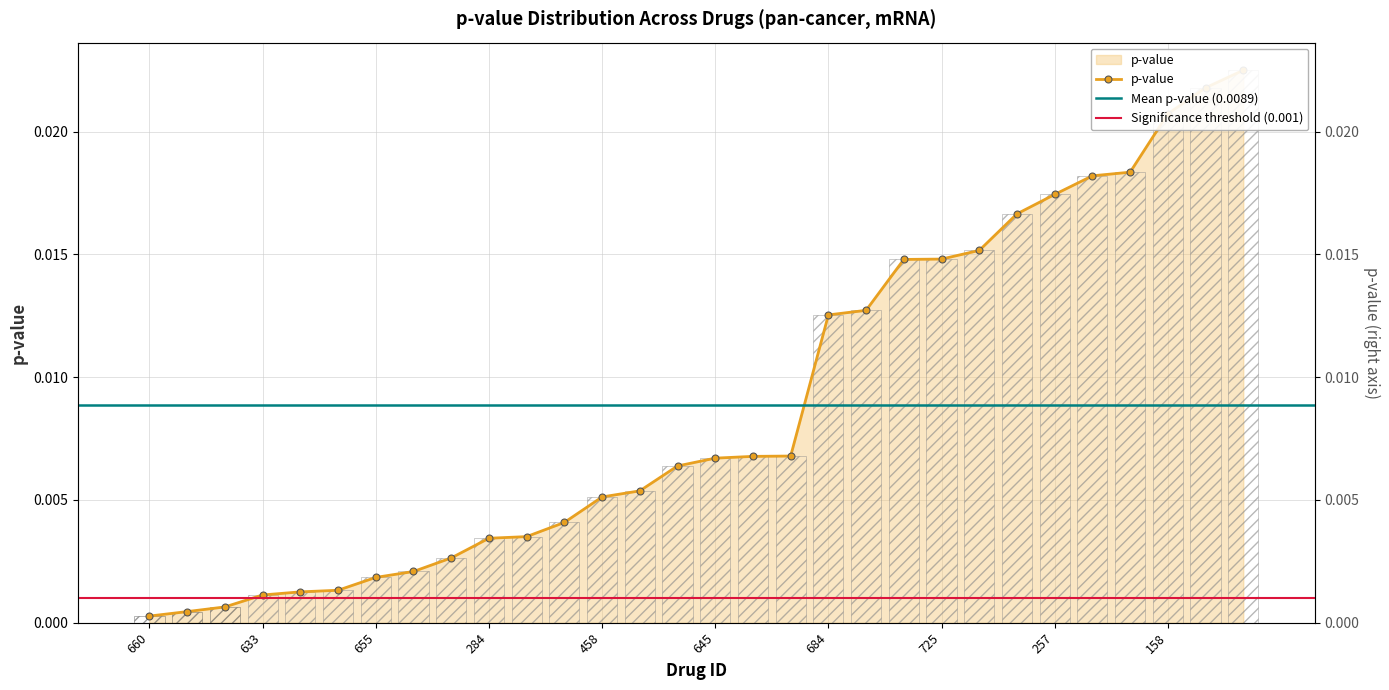

What is the label of the 15th bar from the left?

490